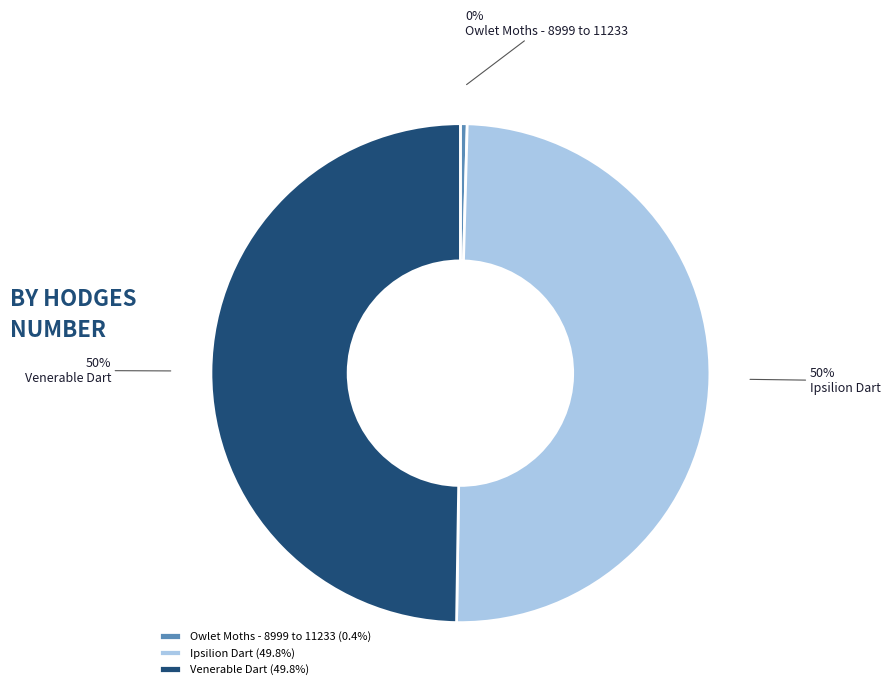

Is it true that Ipsilion Dart is 50% of the pie?

True